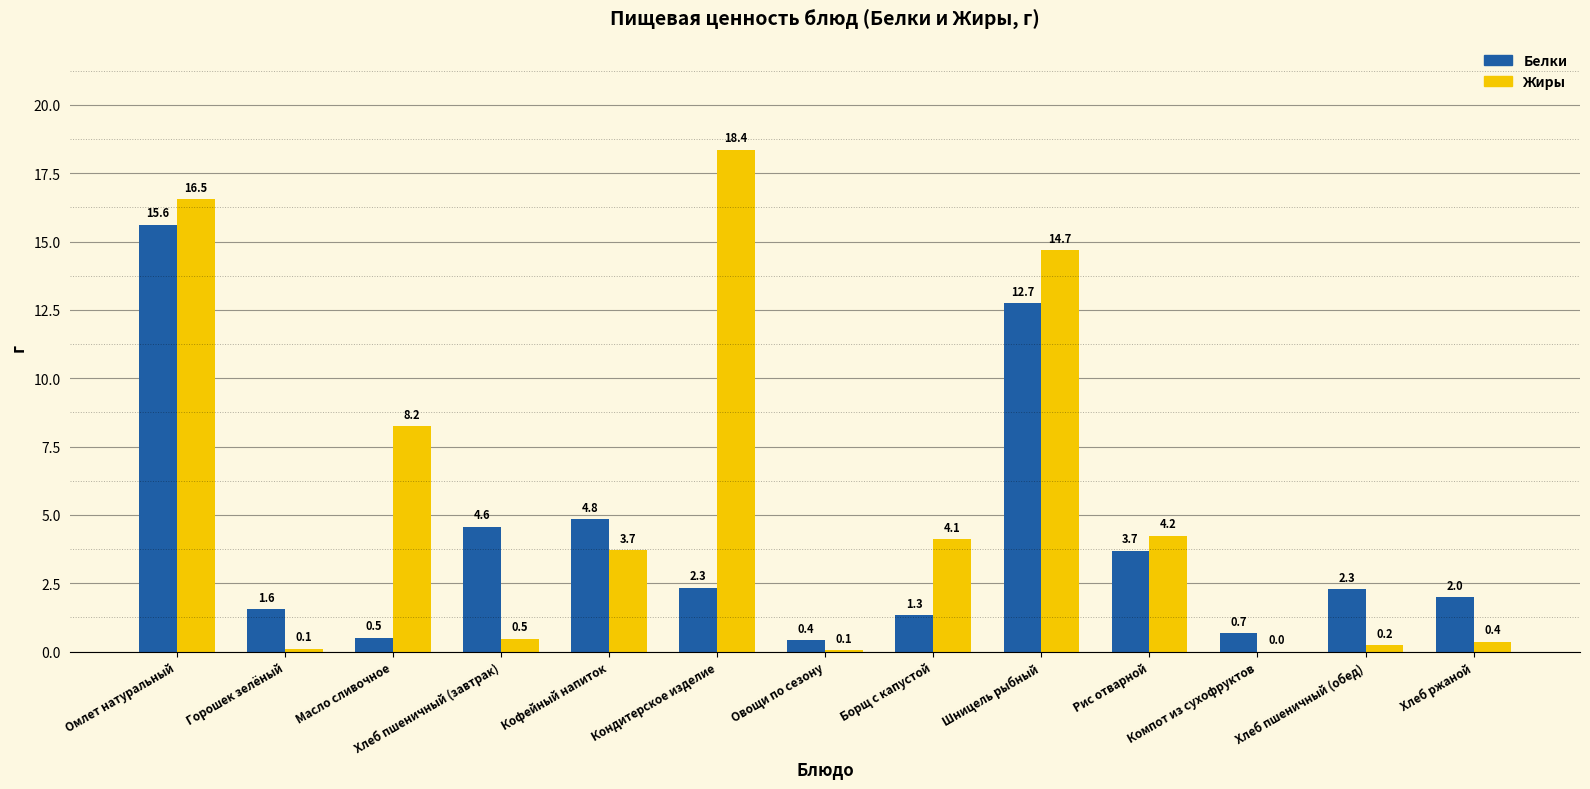

What is the greatest value displayed?

18.4